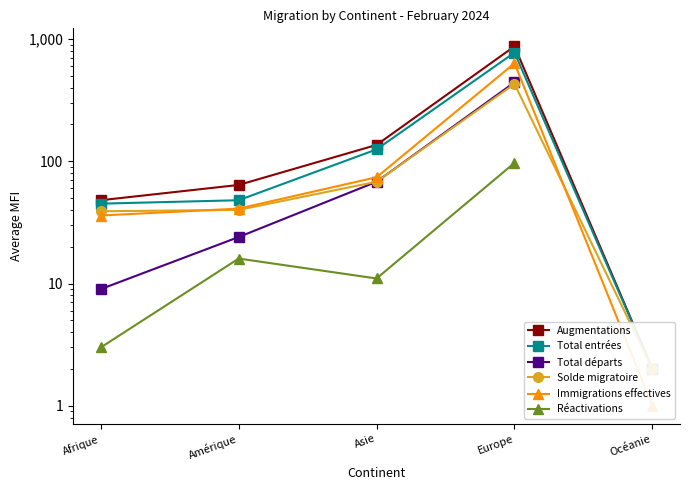

Does the chart display data point markers on the line(s)?

Yes